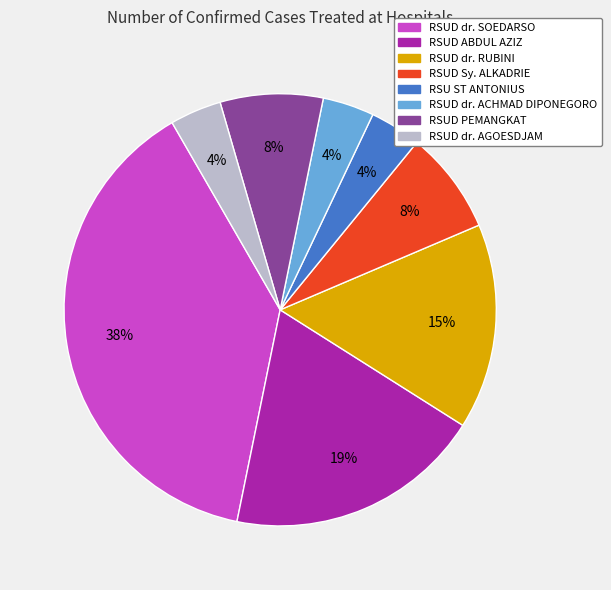

Combined, do RSU ST ANTONIUS and RSUD PEMANGKAT account for over 50%?

No